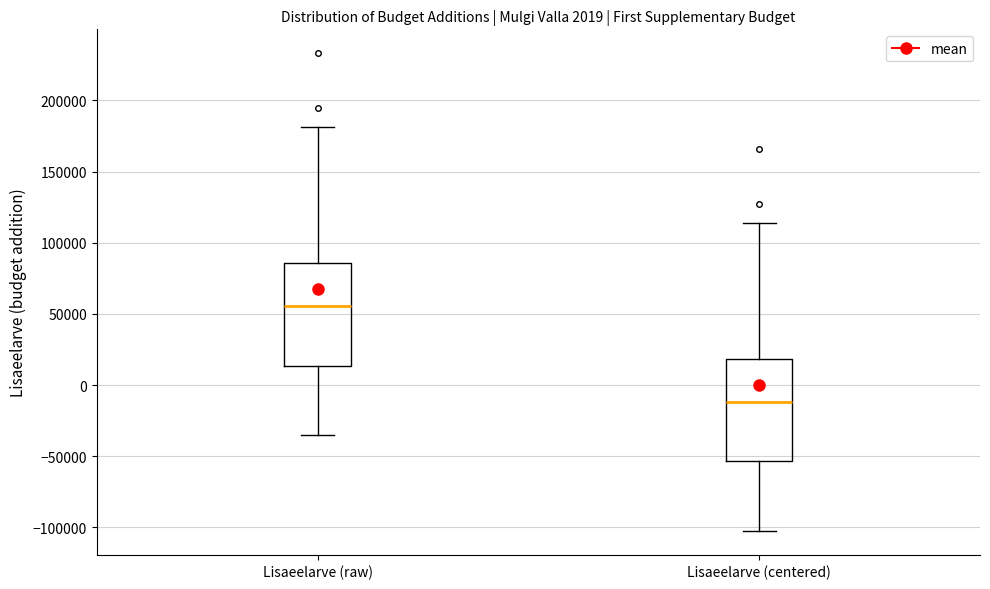

Which box has the highest median line?

Lisaeelarve (raw)